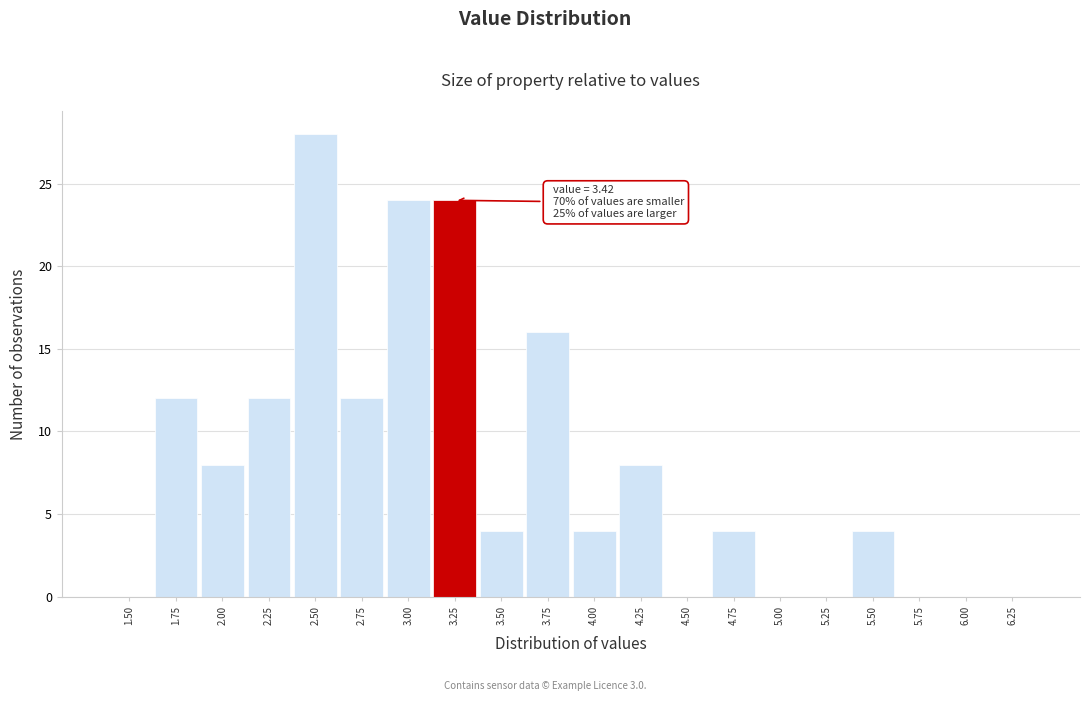

Reading right to left, transcribe all the data shown in this chart.

6.25=0	6.00=0	5.75=0	5.50=4	5.25=0	5.00=0	4.75=4	4.50=0	4.25=8	4.00=4	3.75=16	3.50=4	3.25=24	3.00=24	2.75=12	2.50=28	2.25=12	2.00=8	1.75=12	1.50=0